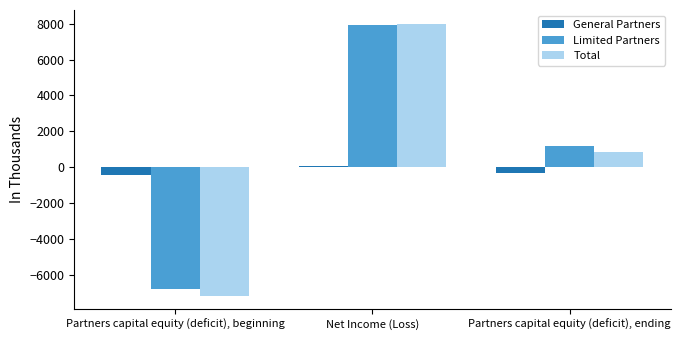

What is the sum of the Limited Partners values at Partners capital equity (deficit), ending and Partners capital equity (deficit), beginning?

-5549